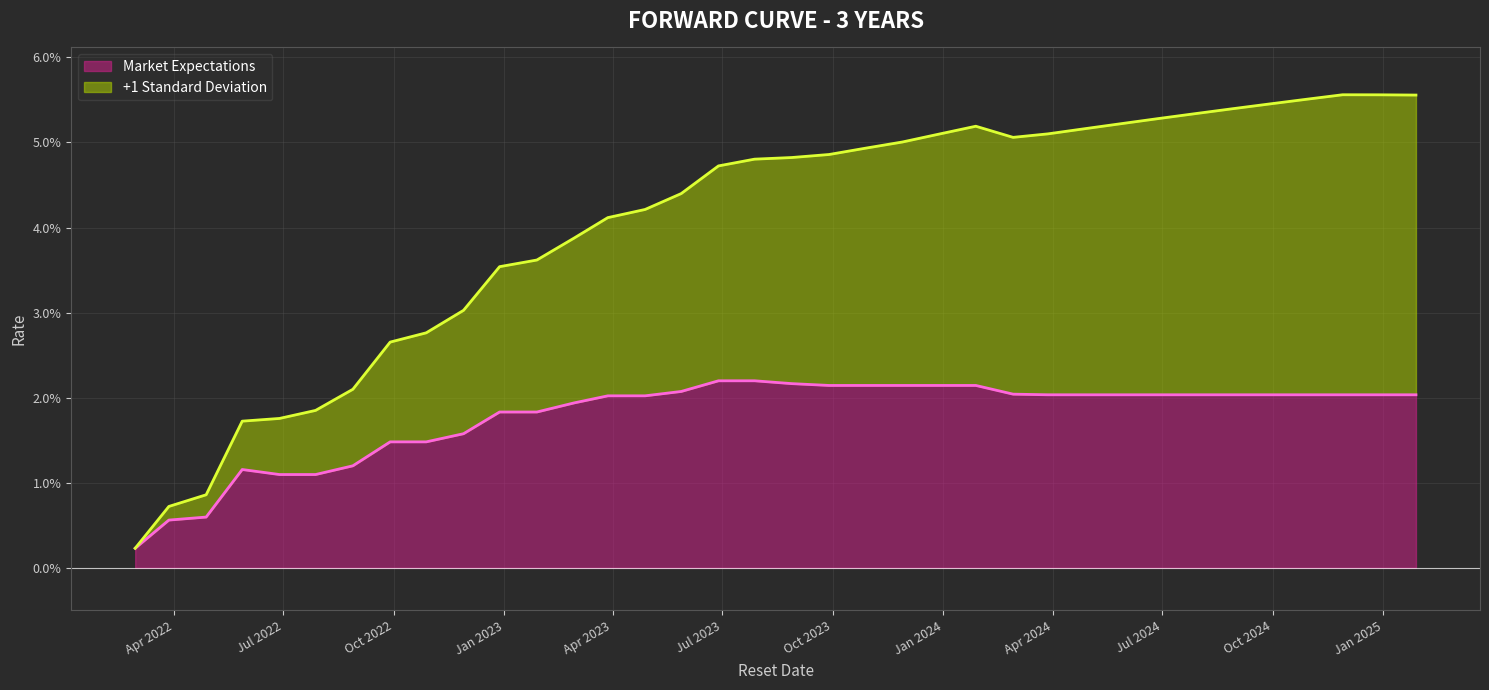

Does the chart have visible grid lines?

Yes